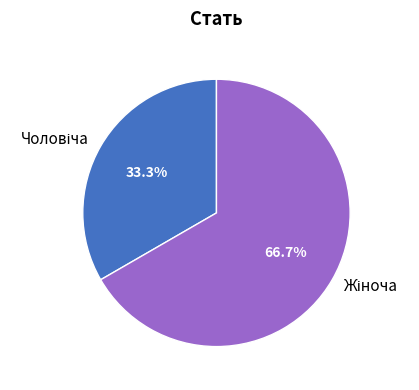

Is there a majority slice in this chart?

Yes